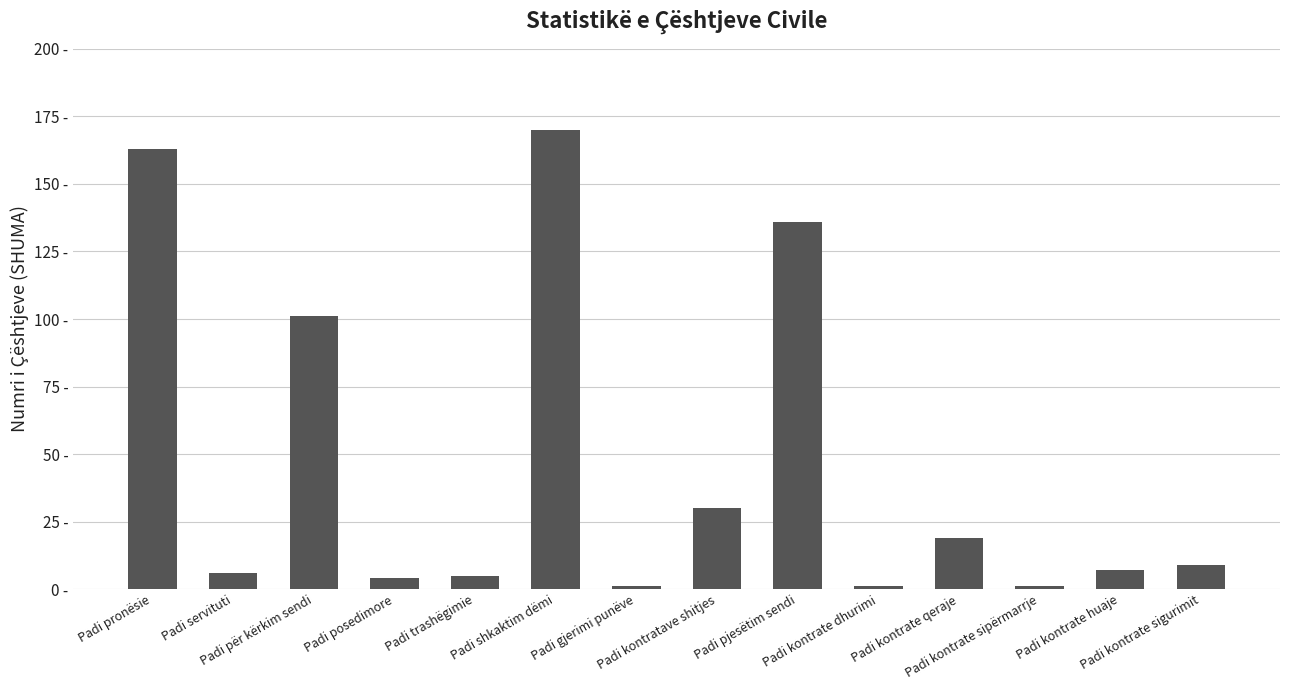

What is the value of the 7th bar from the left?

1